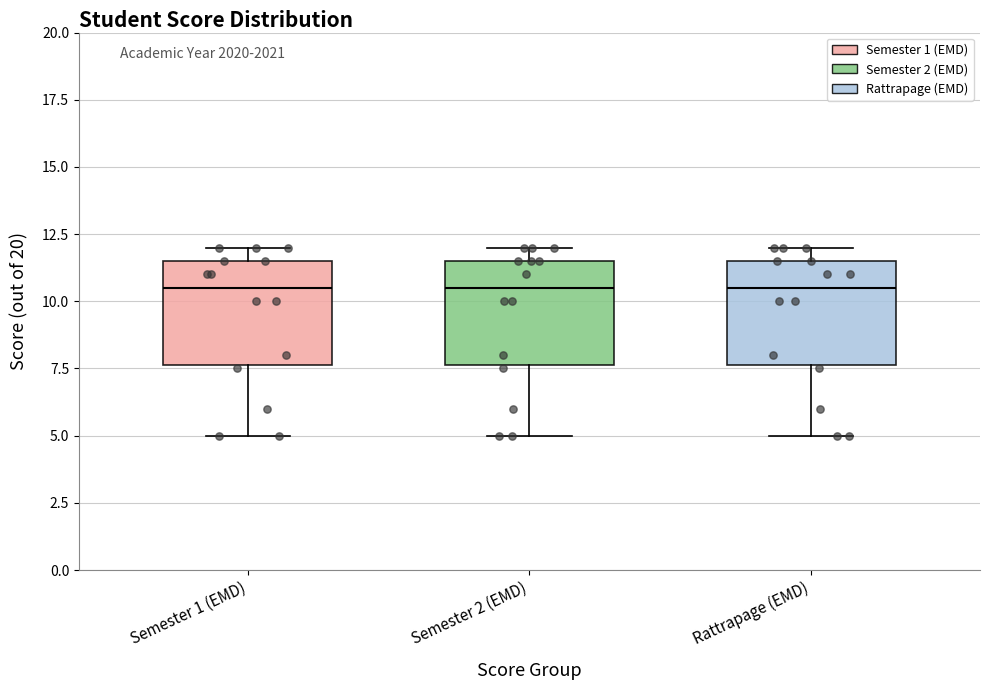

Reading left to right, read every box against the y-axis: the position of its median line, the range the box covers, and the ends of its whiskers. The values are not printed on the chart, so give them approximately, as read against the axis.

Semester 1 (EMD): median 10.5, box 7.5 to 11.5, whiskers 5.0 to 12.0
Semester 2 (EMD): median 10.5, box 7.5 to 11.5, whiskers 5.0 to 12.0
Rattrapage (EMD): median 10.5, box 7.5 to 11.5, whiskers 5.0 to 12.0